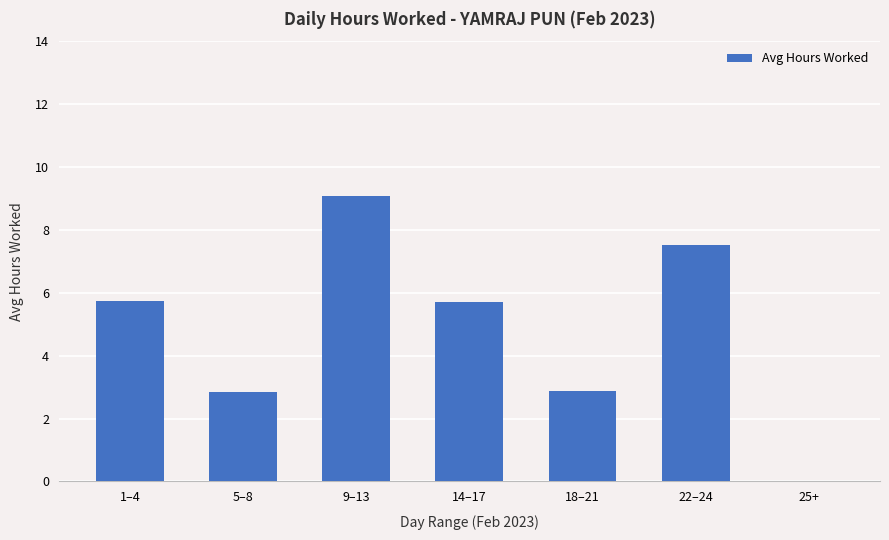

What is the change in value from 14–17 to 22–24?

+1.8